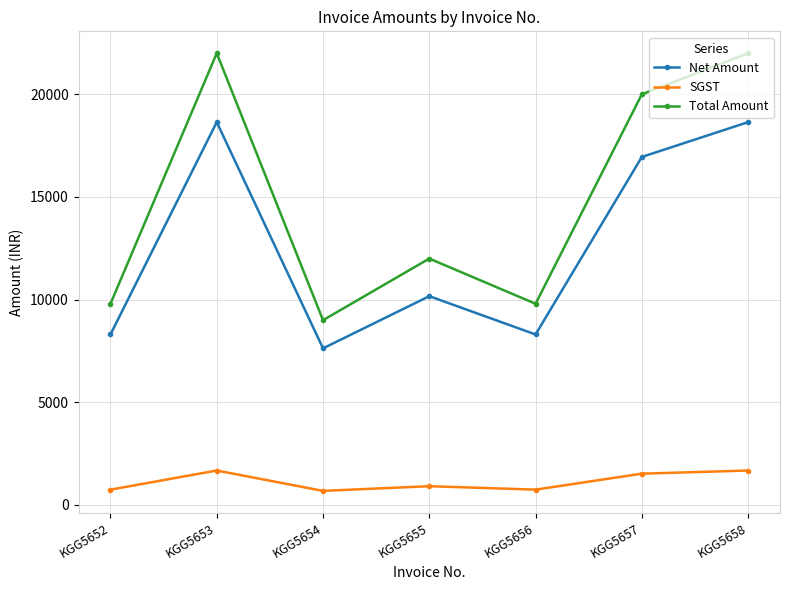

At which label is Total Amount closest to 15500?

KGG5655